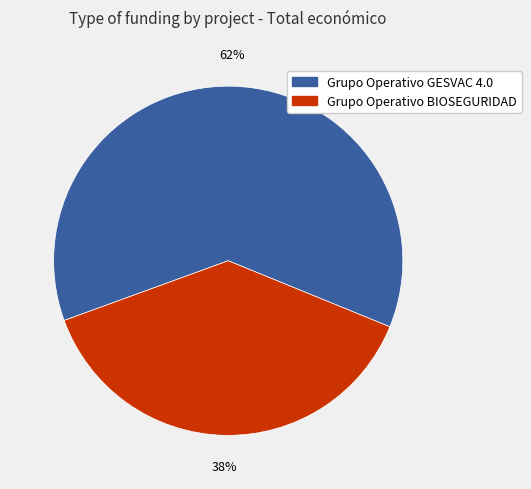

Which has a higher value, Grupo Operativo GESVAC 4.0 or Grupo Operativo BIOSEGURIDAD?

Grupo Operativo GESVAC 4.0